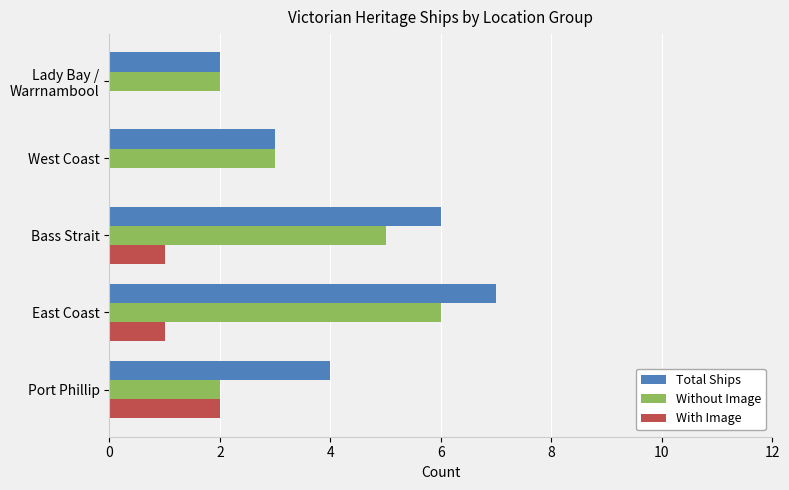

Which series changed the most between East Coast and West Coast?

Total Ships